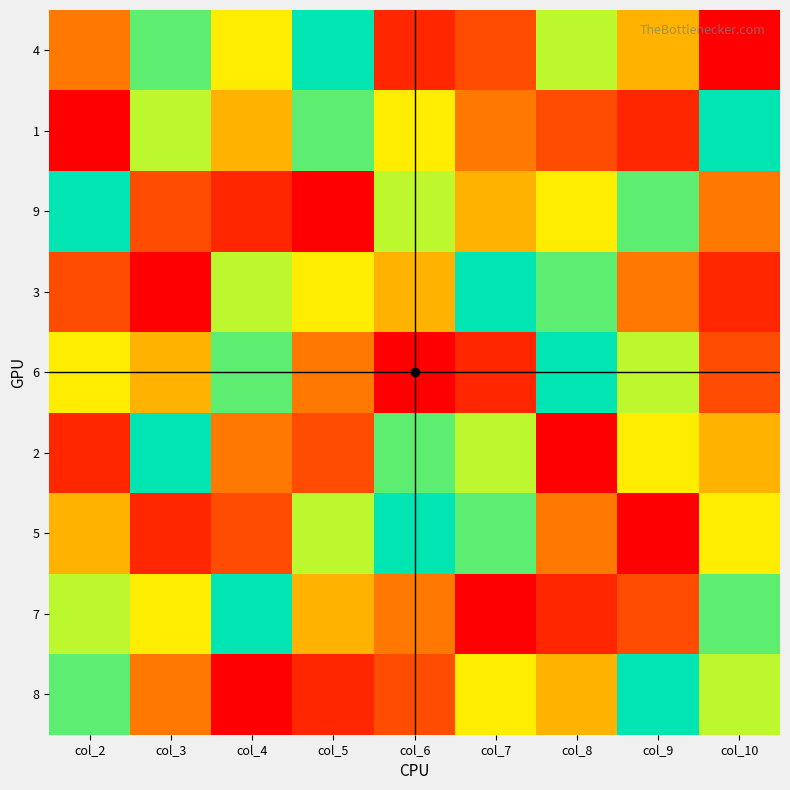

Reading left to right, extract all data points from this chart.

4: col_2=4	col_3=8	col_4=6	col_5=9	col_6=2	col_7=3	col_8=7	col_9=5	col_10=1
1: col_2=1	col_3=7	col_4=5	col_5=8	col_6=6	col_7=4	col_8=3	col_9=2	col_10=9
9: col_2=9	col_3=3	col_4=2	col_5=1	col_6=7	col_7=5	col_8=6	col_9=8	col_10=4
3: col_2=3	col_3=1	col_4=7	col_5=6	col_6=5	col_7=9	col_8=8	col_9=4	col_10=2
6: col_2=6	col_3=5	col_4=8	col_5=4	col_6=1	col_7=2	col_8=9	col_9=7	col_10=3
2: col_2=2	col_3=9	col_4=4	col_5=3	col_6=8	col_7=7	col_8=1	col_9=6	col_10=5
5: col_2=5	col_3=2	col_4=3	col_5=7	col_6=9	col_7=8	col_8=4	col_9=1	col_10=6
7: col_2=7	col_3=6	col_4=9	col_5=5	col_6=4	col_7=1	col_8=2	col_9=3	col_10=8
8: col_2=8	col_3=4	col_4=1	col_5=2	col_6=3	col_7=6	col_8=5	col_9=9	col_10=7